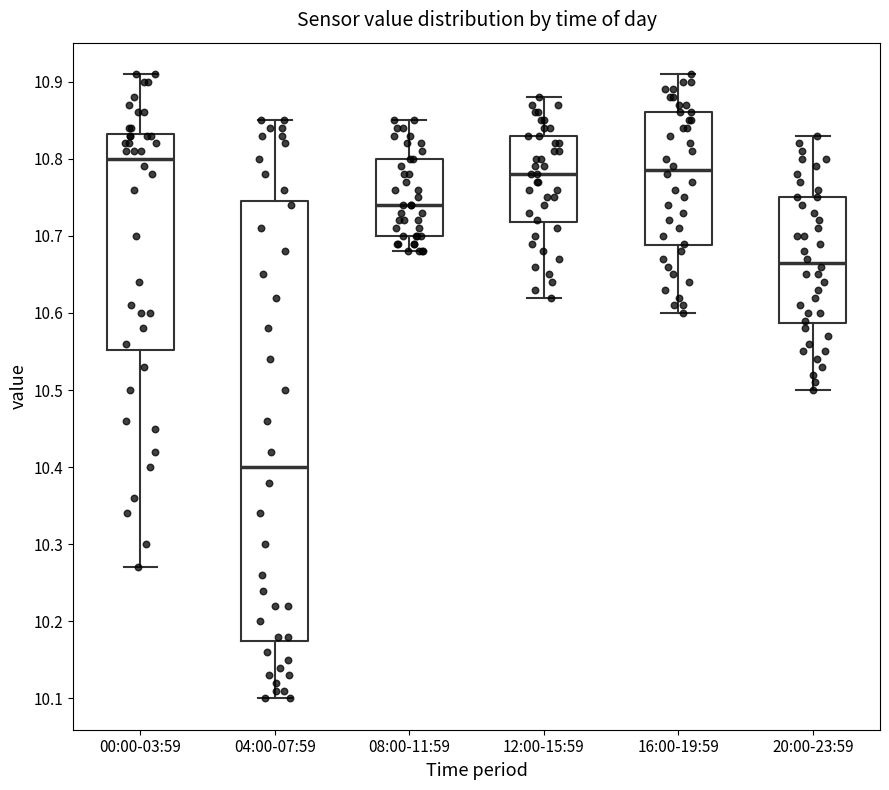

Reading left to right, read every box against the y-axis: the position of its median line, the range the box covers, and the ends of its whiskers. The values are not printed on the chart, so give them approximately, as read against the axis.

00:00-03:59: median 10.80, box 10.55 to 10.83, whiskers 10.27 to 10.91
04:00-07:59: median 10.40, box 10.18 to 10.75, whiskers 10.10 to 10.85
08:00-11:59: median 10.74, box 10.70 to 10.80, whiskers 10.68 to 10.85
12:00-15:59: median 10.78, box 10.72 to 10.83, whiskers 10.62 to 10.88
16:00-19:59: median 10.79, box 10.69 to 10.86, whiskers 10.60 to 10.91
20:00-23:59: median 10.67, box 10.59 to 10.75, whiskers 10.50 to 10.83